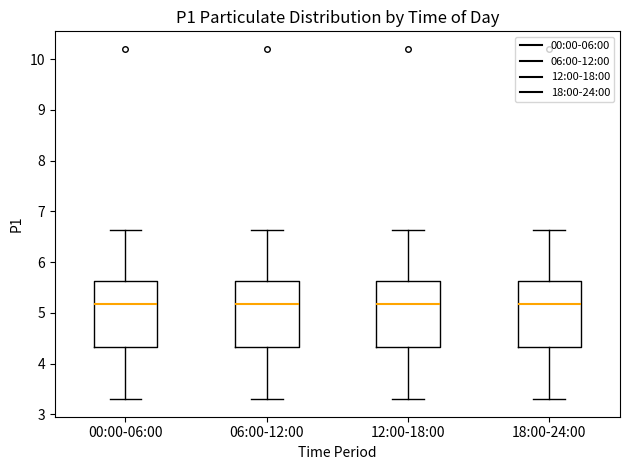

Reading left to right, transcribe this box plot: for each box, give where its median line is, the range the box spans, and where its two whiskers end, as read against the y-axis. The values are not printed on the chart, so give them approximately, as read against the axis.

00:00-06:00: median 5.2, box 4.3 to 5.6, whiskers 3.3 to 6.6
06:00-12:00: median 5.2, box 4.3 to 5.6, whiskers 3.3 to 6.6
12:00-18:00: median 5.2, box 4.3 to 5.6, whiskers 3.3 to 6.6
18:00-24:00: median 5.2, box 4.3 to 5.6, whiskers 3.3 to 6.6